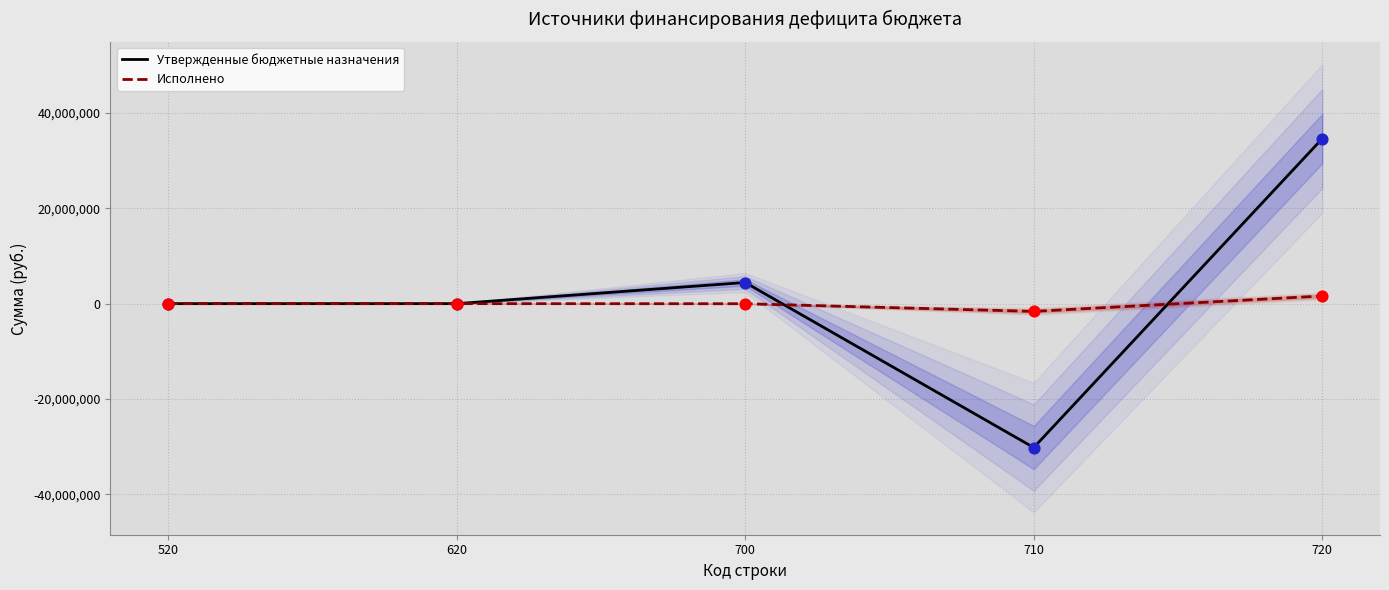

Is the value of Исполнено at 710 greater than the value of Утвержденные бюджетные назначения at 710?

Yes